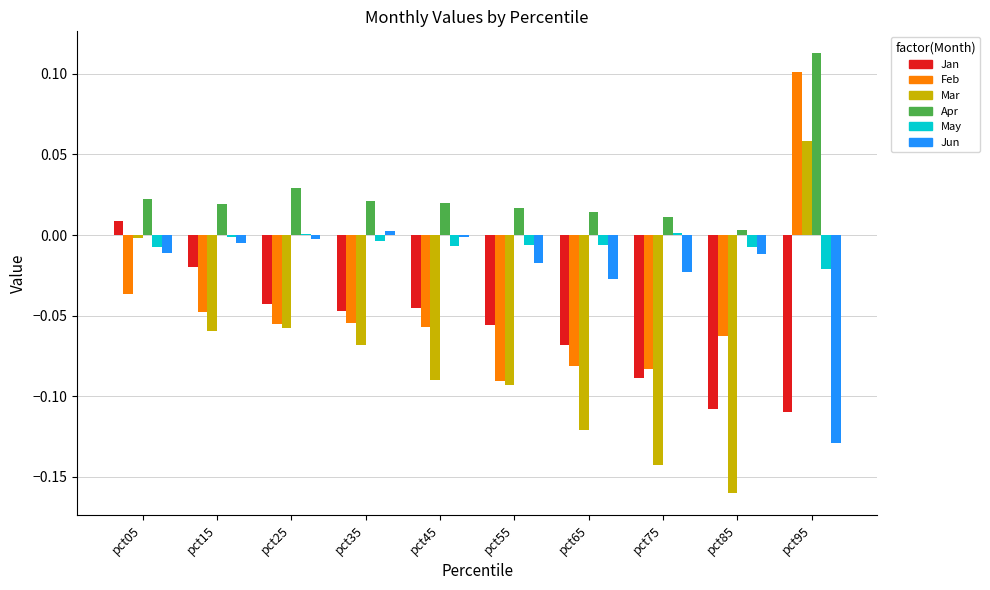

Is it true that Feb equals -0.0 at pct15?

True